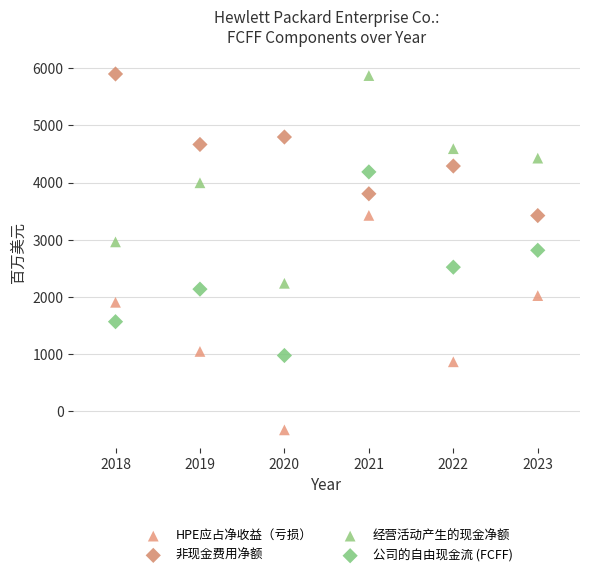

What is the X range (max minus min) for the scatter plot?

5